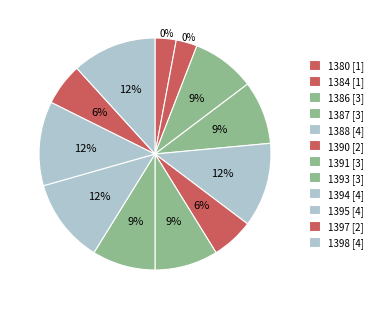

Does any single category account for the majority?

No